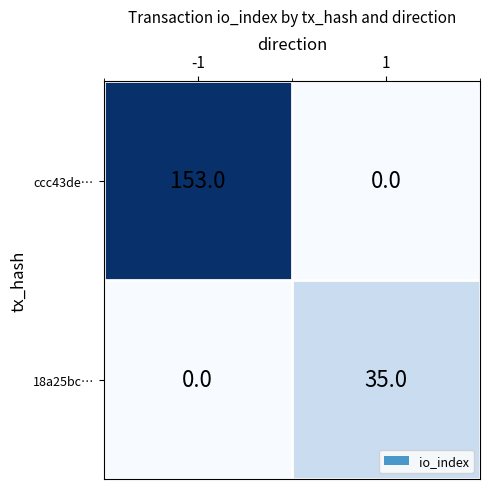

Which series changed the most between -1 and 1?

ccc43de…